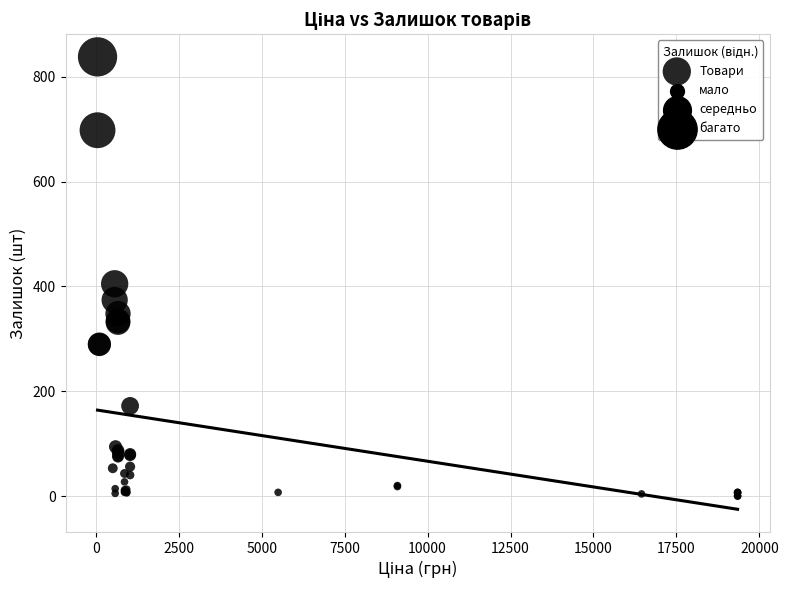

What Y value in the scatter plot is closest to 419?

405